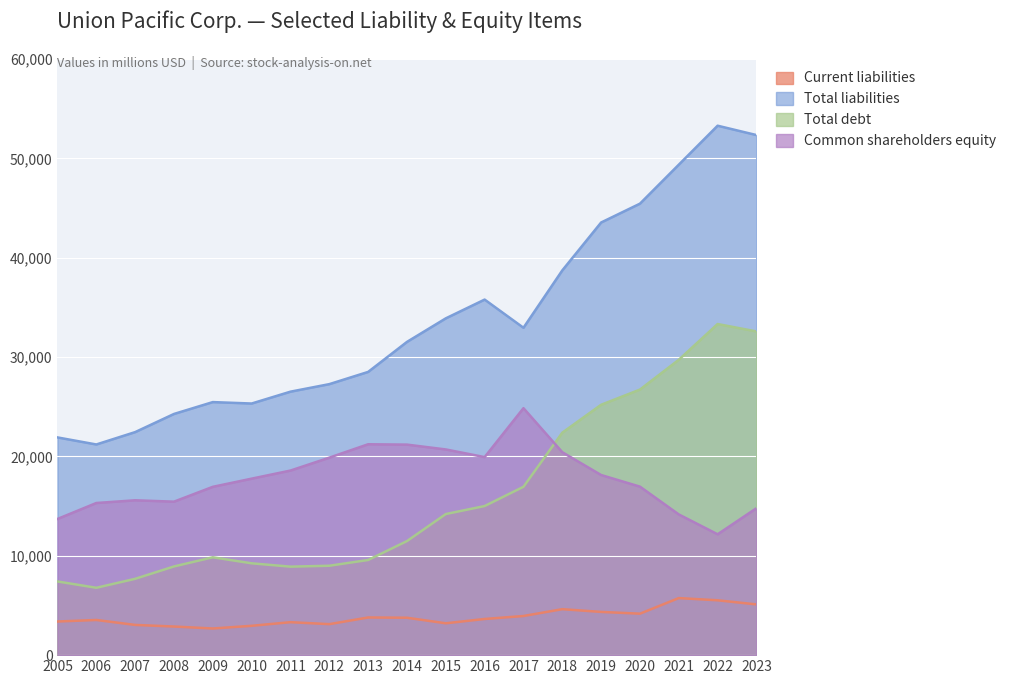

What is the difference between the highest and lowest values at 2014?

27762